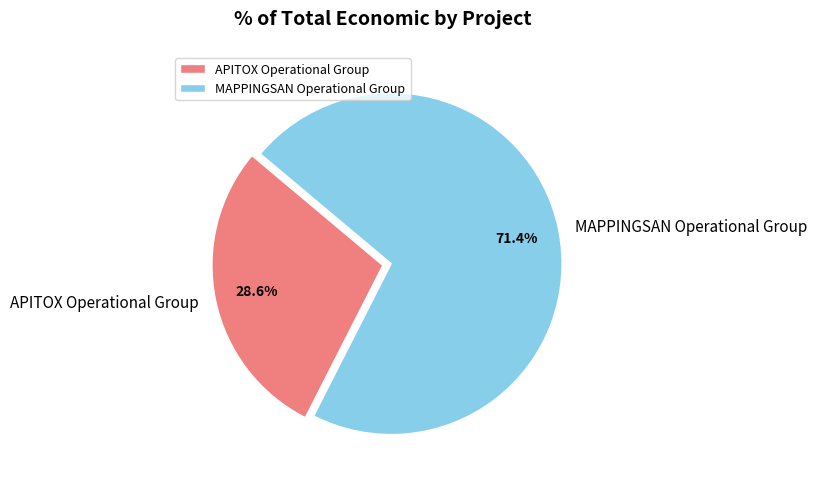

Is the sum of APITOX Operational Group and MAPPINGSAN Operational Group greater than half?

Yes